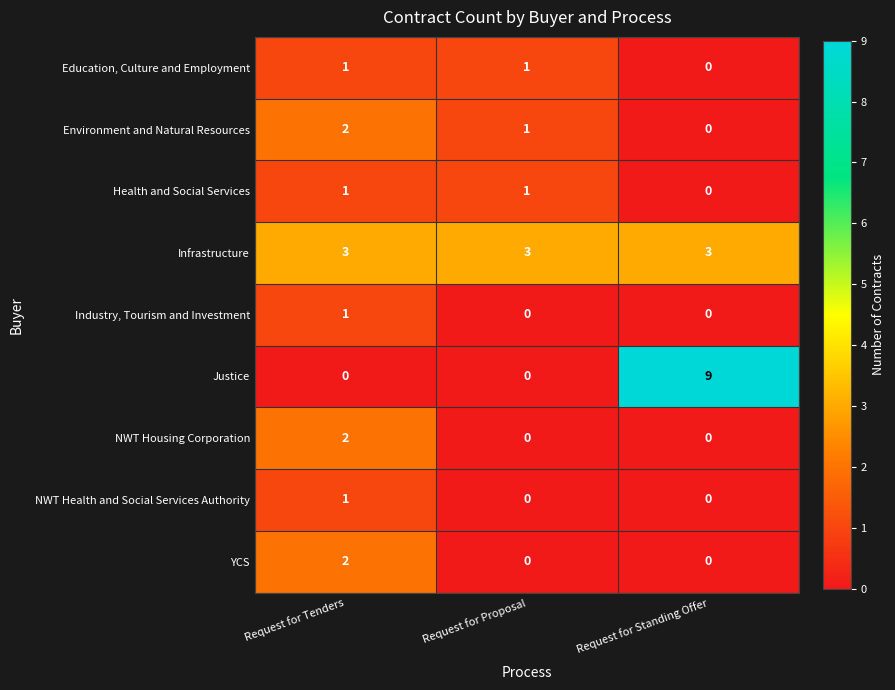

Reading right to left, what are all the values shown in this chart?

Education, Culture and Employment: 0	1	1
Environment and Natural Resources: 0	1	2
Health and Social Services: 0	1	1
Infrastructure: 3	3	3
Industry, Tourism and Investment: 0	0	1
Justice: 9	0	0
NWT Housing Corporation: 0	0	2
NWT Health and Social Services Authority: 0	0	1
YCS: 0	0	2